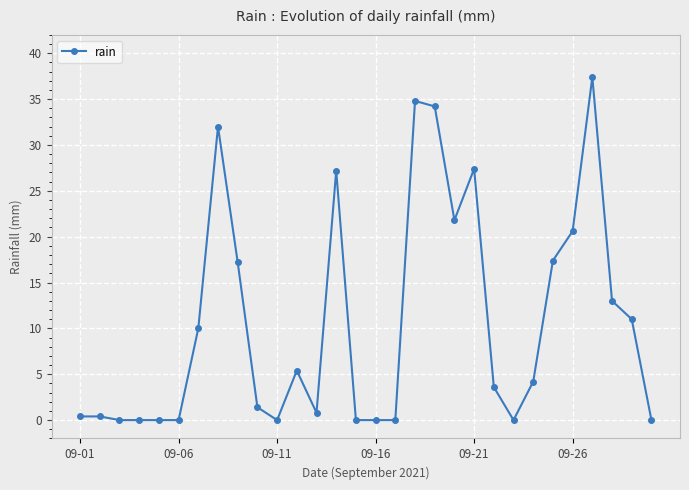

How many distinct data groups are displayed?

1